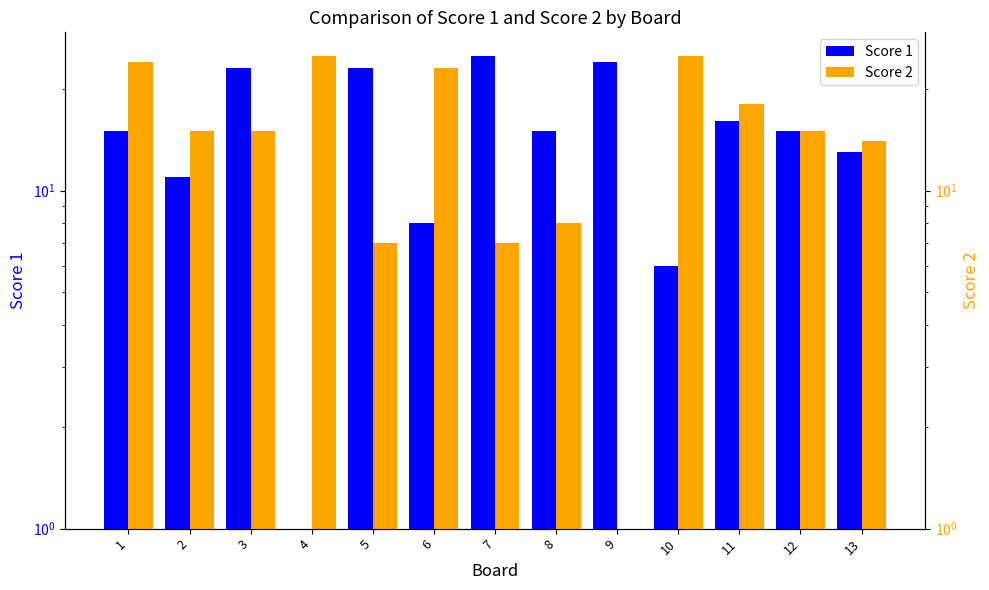

What is the difference between the maximum and minimum values in the Score 2 series?

24